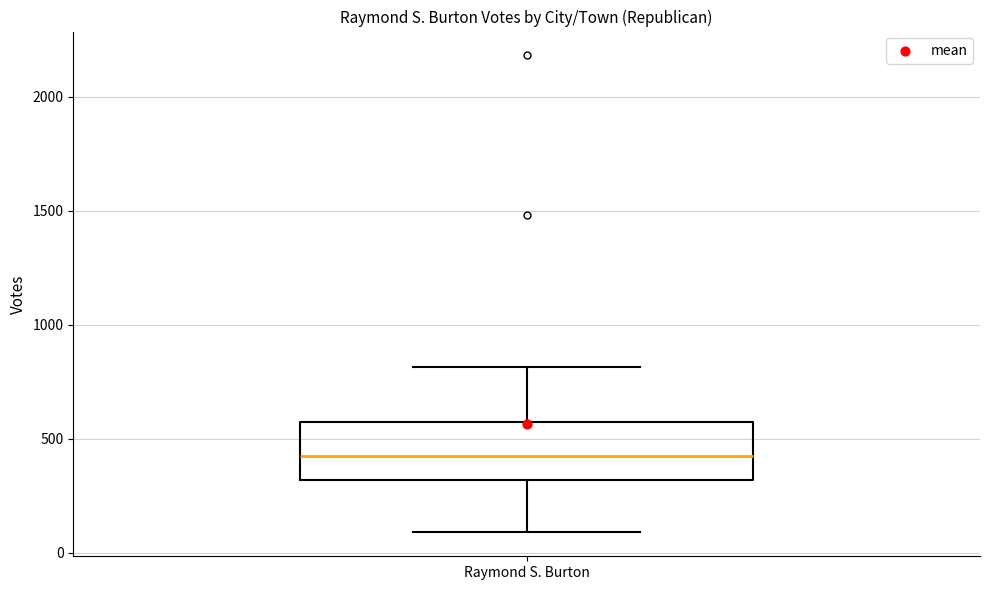

Where does the upper whisker of the box for Raymond S. Burton end on the y-axis? The values are not printed on the chart, so give them approximately, as read against the axis.

800